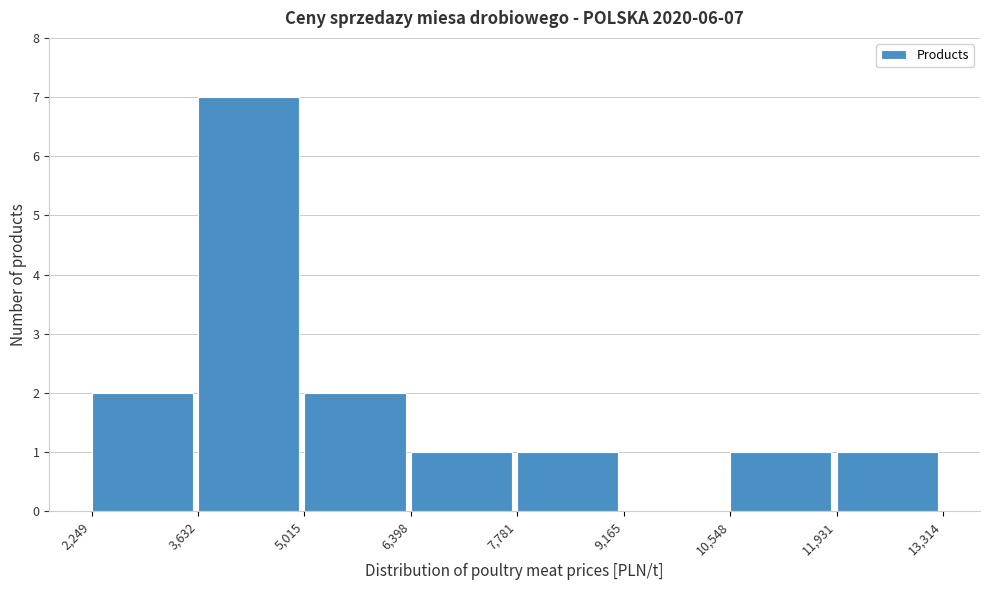

Over which range of the x-axis is the bar tallest?

3,632 to 5,015